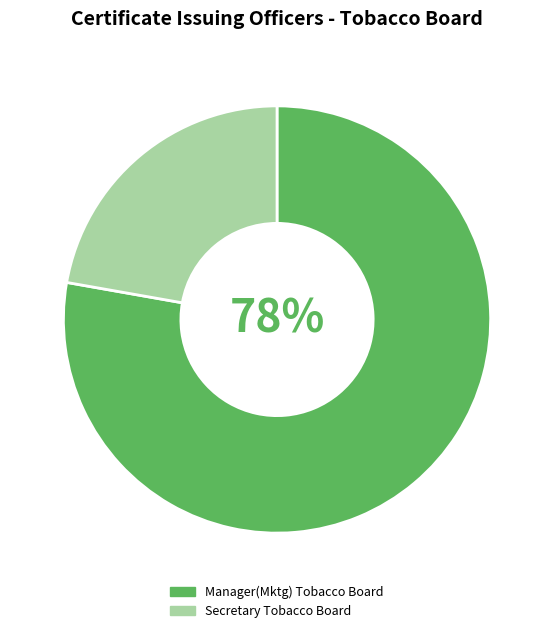

To the nearest percent, what portion does Manager(Mktg) Tobacco Board represent?

78%